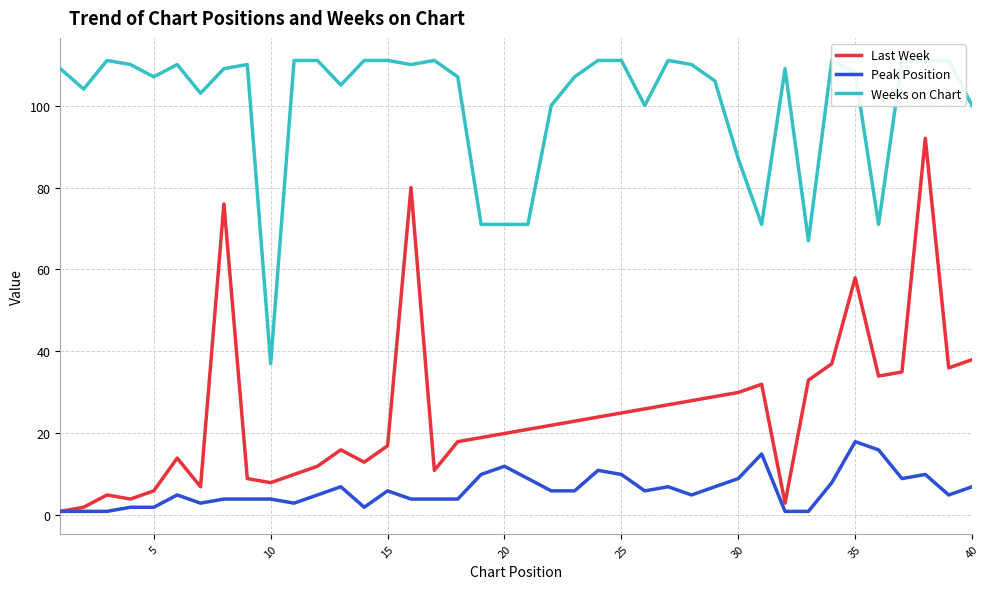

Reading left to right, what are all the values shown in this chart?

Last Week: 1	2	5	4	6	14	7	76	9	8	10	12	16	13	17	80	11	18	19	20	21	22	23	24	25	26	27	28	29	30	32	3	33	37	58	34	35	92	36	38
Peak Position: 1	1	1	2	2	5	3	4	4	4	3	5	7	2	6	4	4	4	10	12	9	6	6	11	10	6	7	5	7	9	15	1	1	8	18	16	9	10	5	7
Weeks on Chart: 109	104	111	110	107	110	103	109	110	37	111	111	105	111	111	110	111	107	71	71	71	100	107	111	111	100	111	110	106	87	71	109	67	111	108	71	111	111	111	100